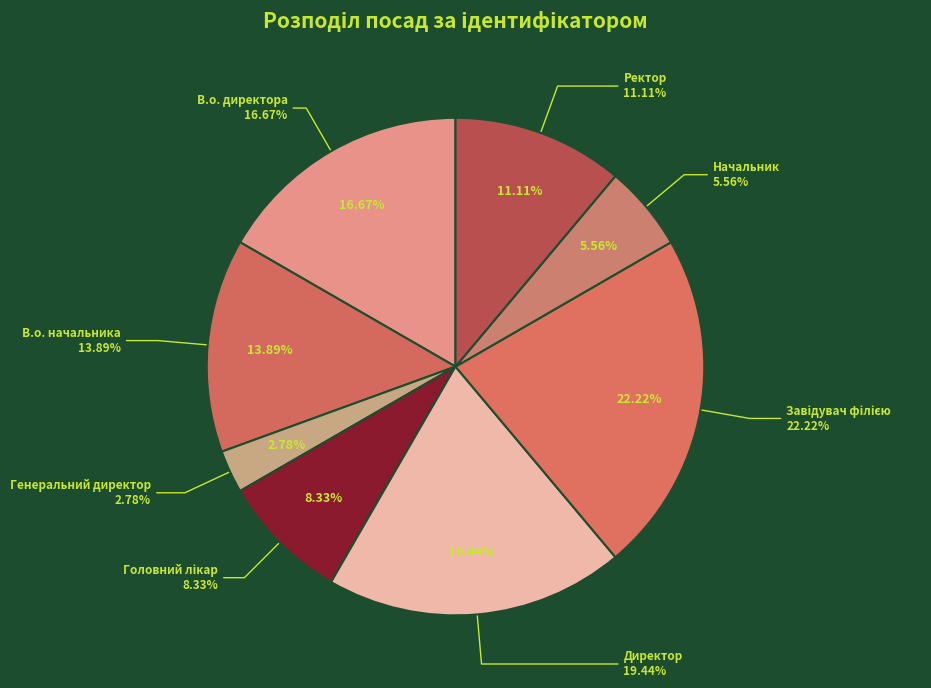

To the nearest percent, what is the average slice percentage?

12%